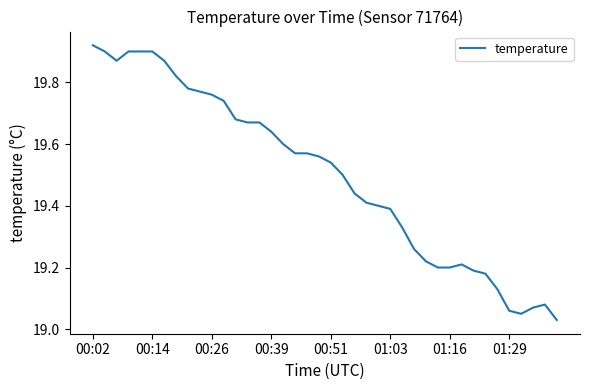

How many lines are shown in the chart?

1